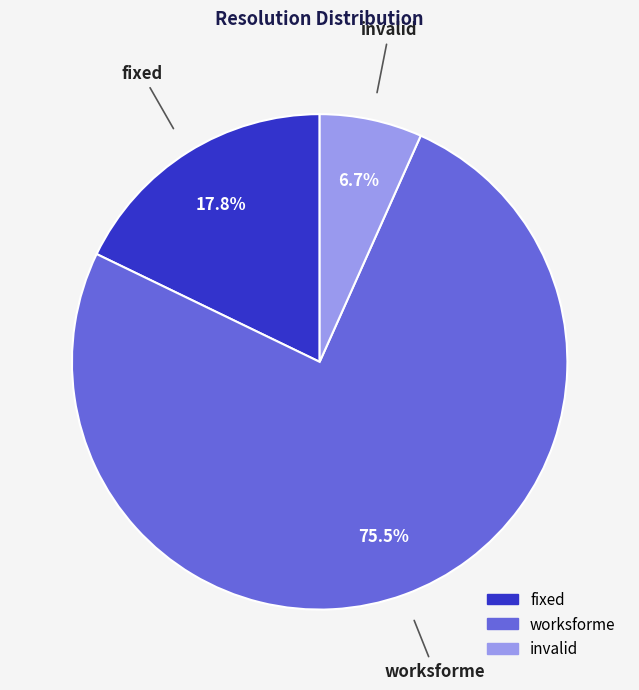

Is invalid the majority of the pie?

No